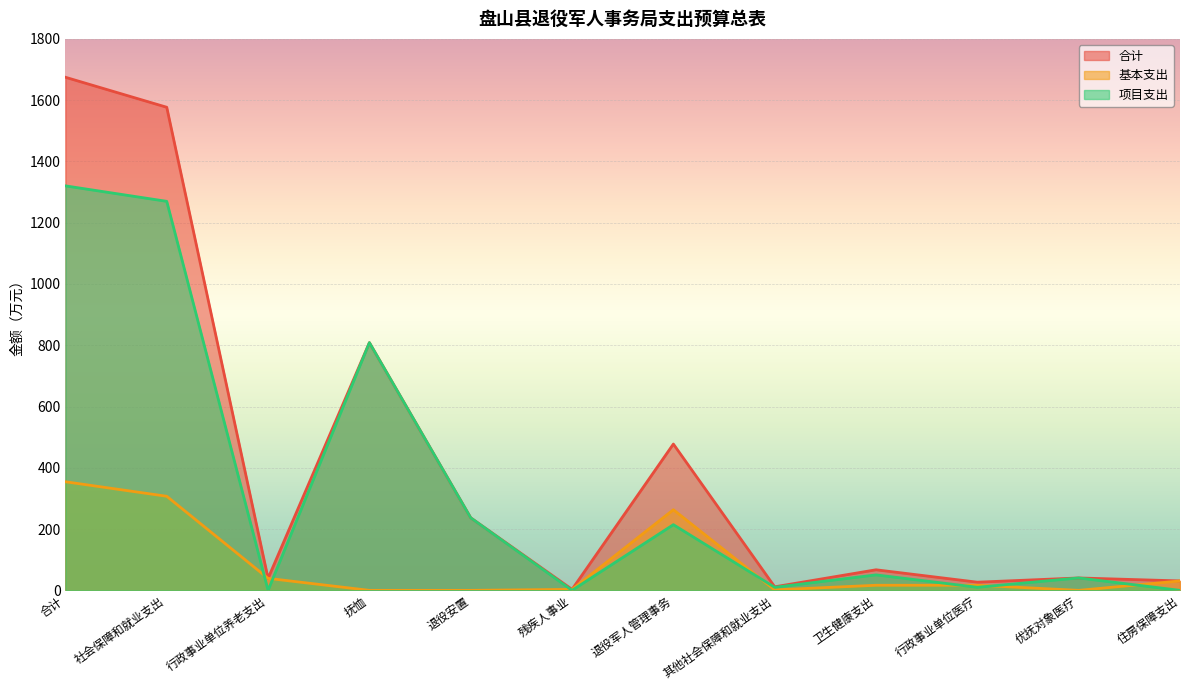

At how many categories does at least one series exceed 1067?

2